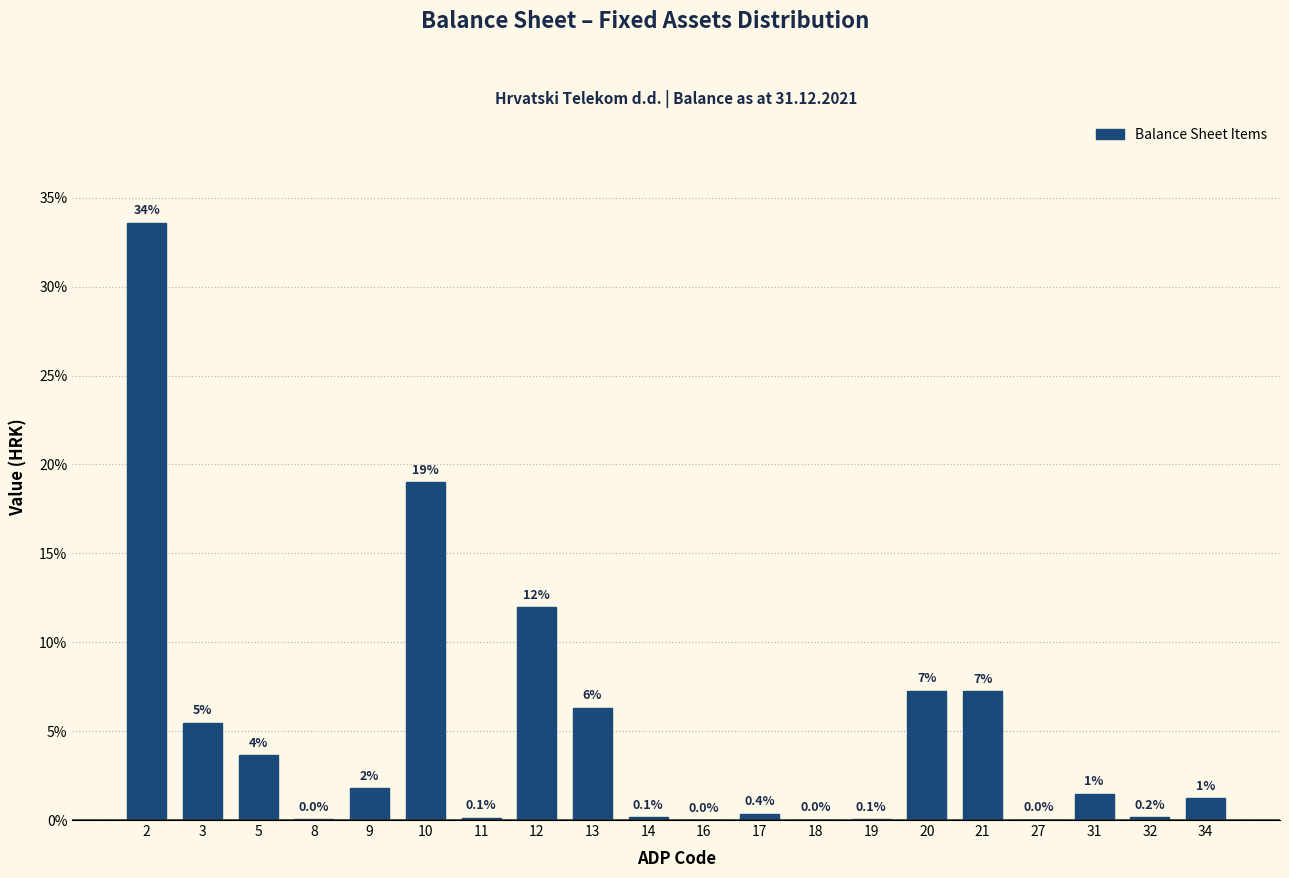

Which has a higher value, 27 or 18?

27